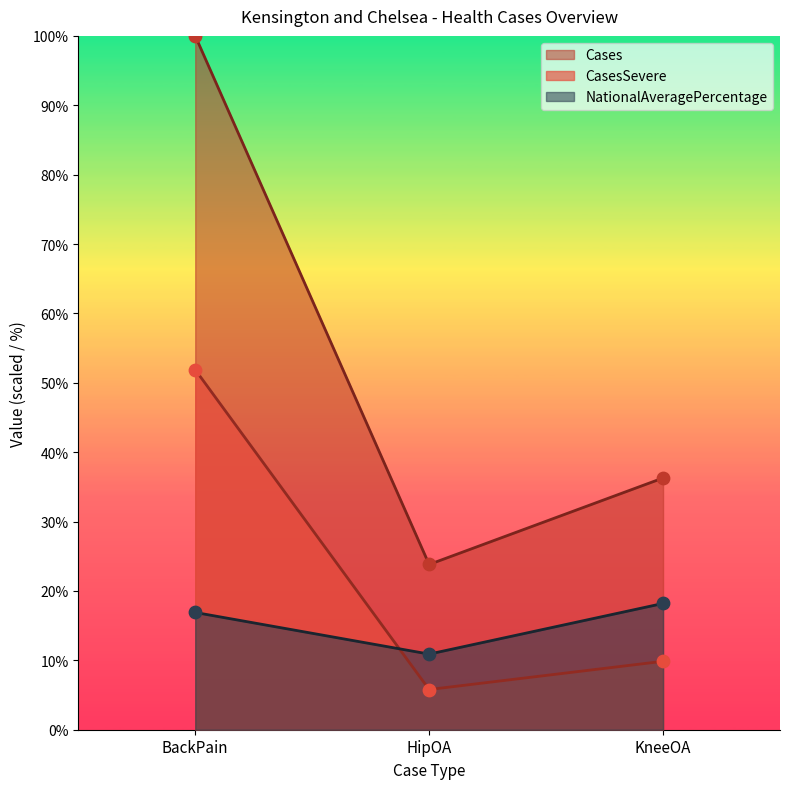

Is the value of CasesSevere at HipOA greater than the value of Cases at KneeOA?

No